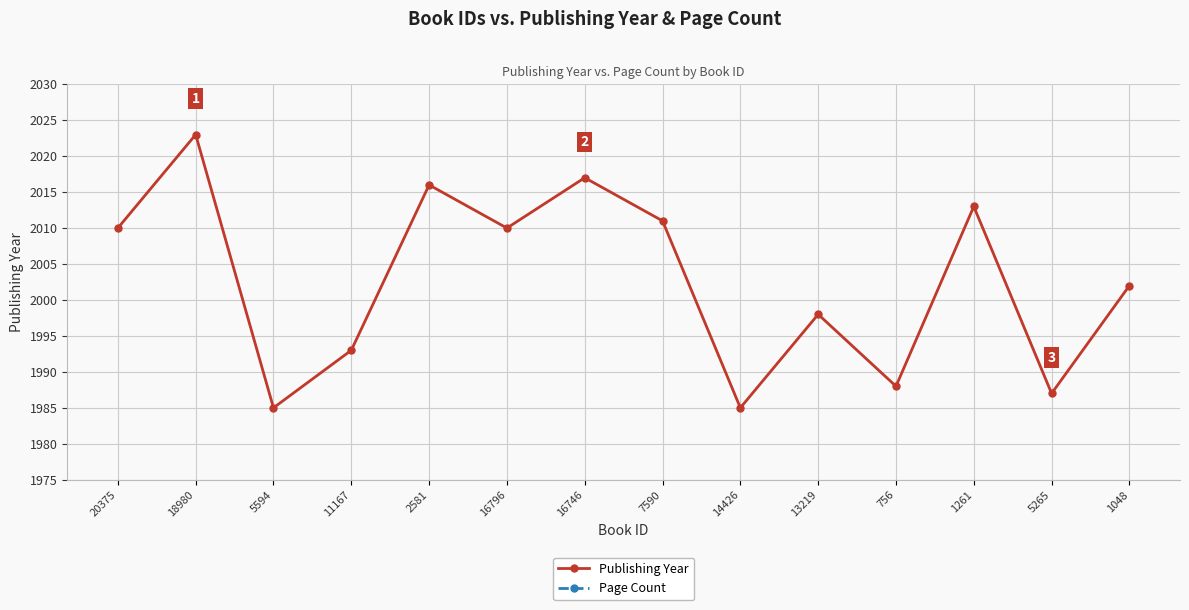

True or false: Page Count has a value of 800 at 16796.

True